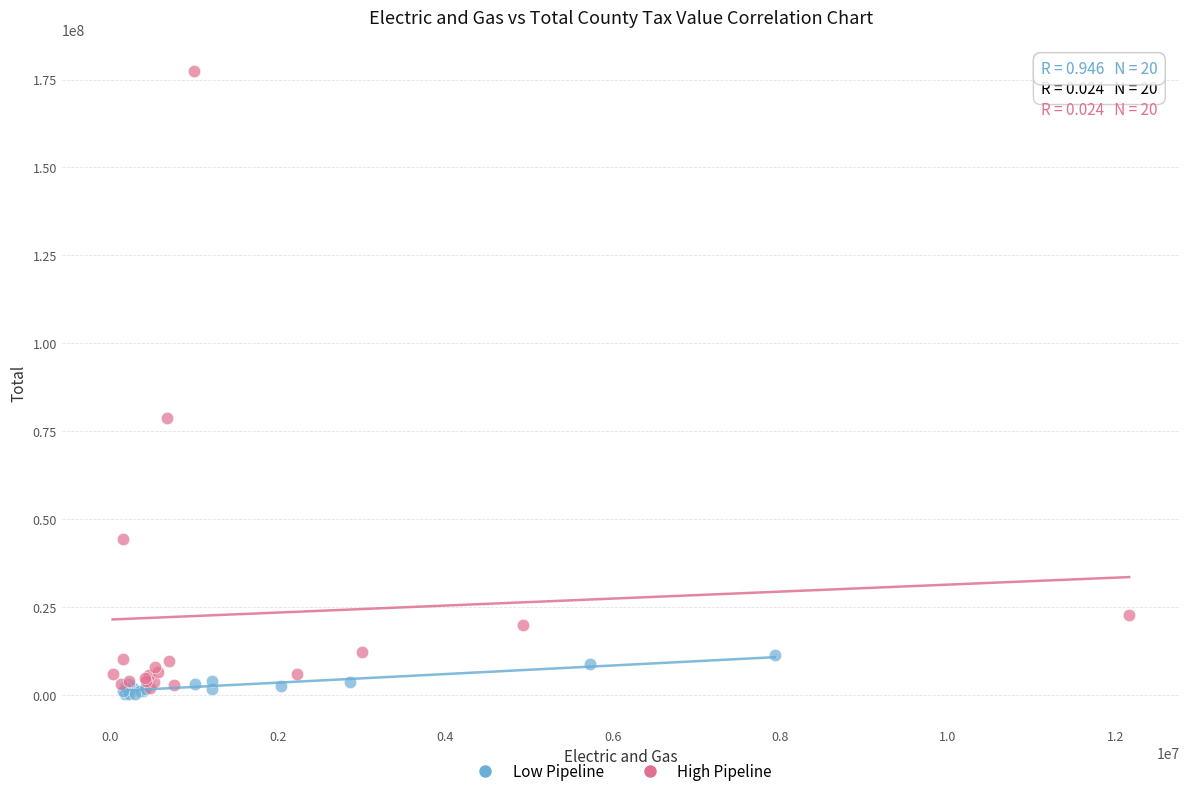

Which series reaches the maximum Y coordinate?

High Pipeline